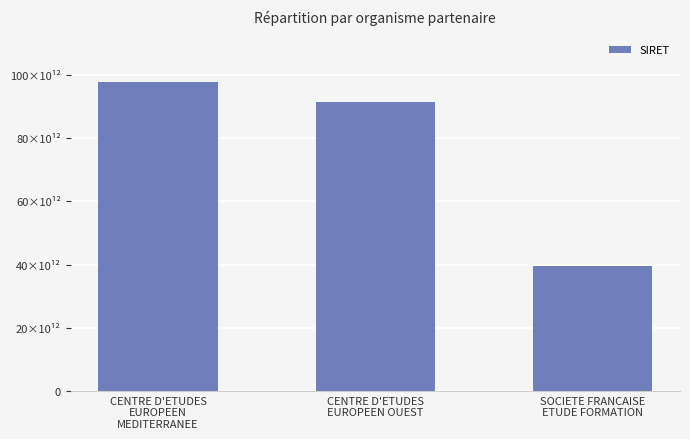

What is the difference between the maximum and minimum values?

58342180199917